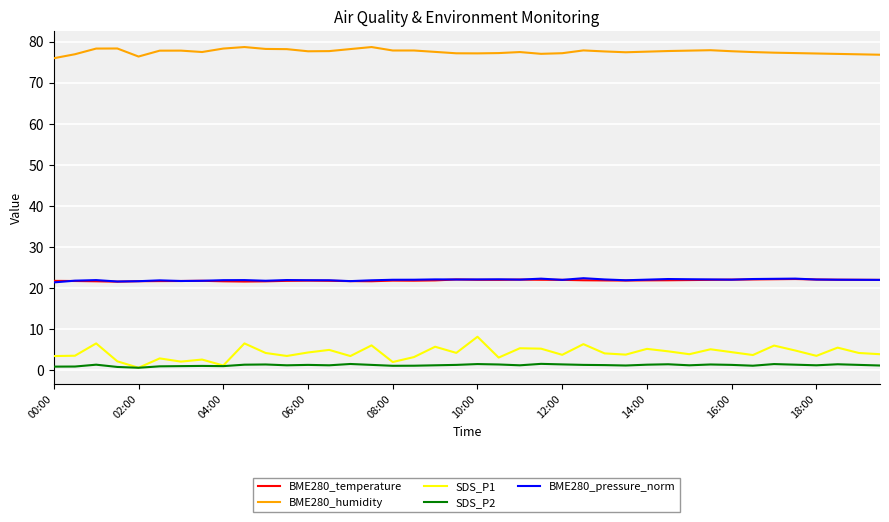

Which series has the largest total across all categories?

BME280_humidity